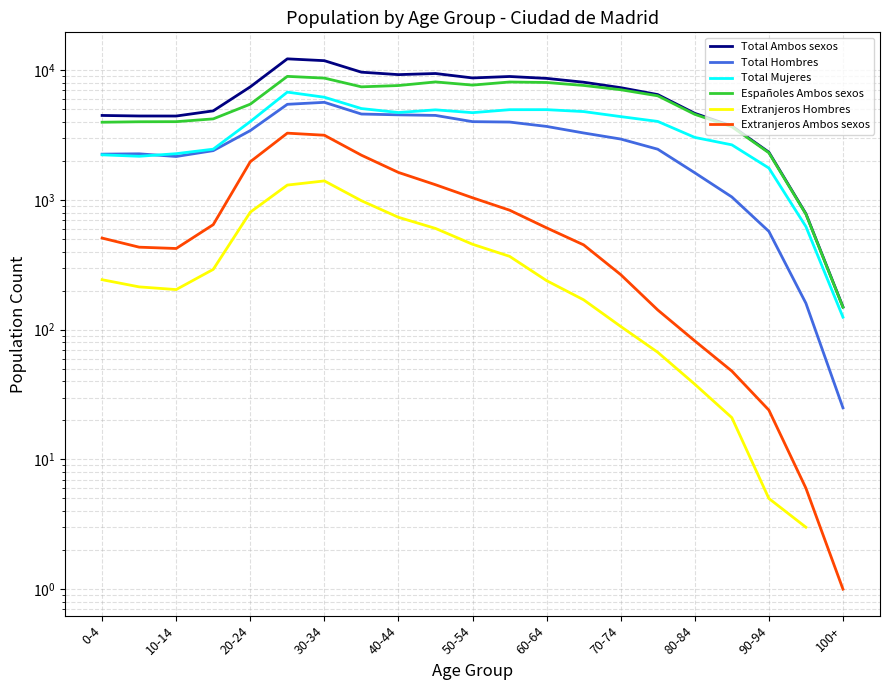

What is the label of the 10th point from the left?

90-94